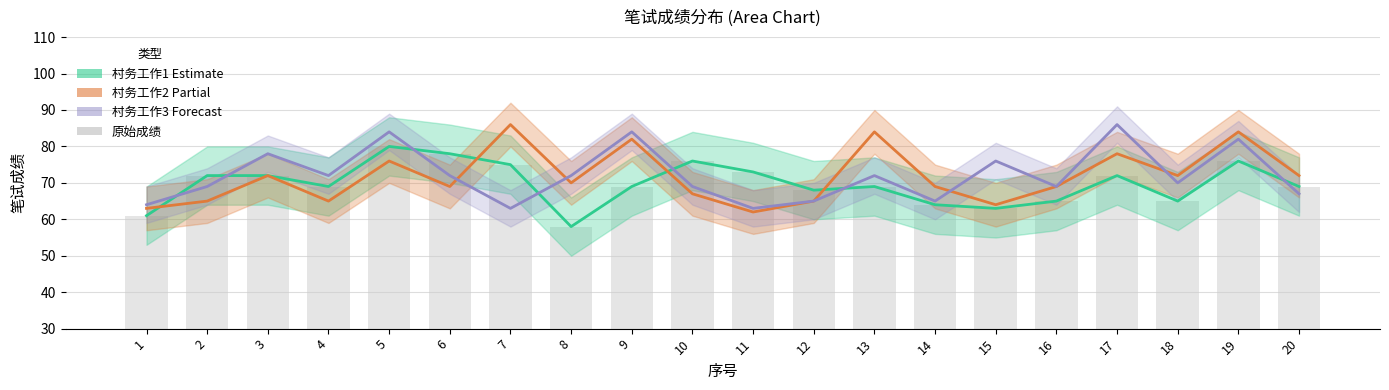

What is the smallest value displayed?

58